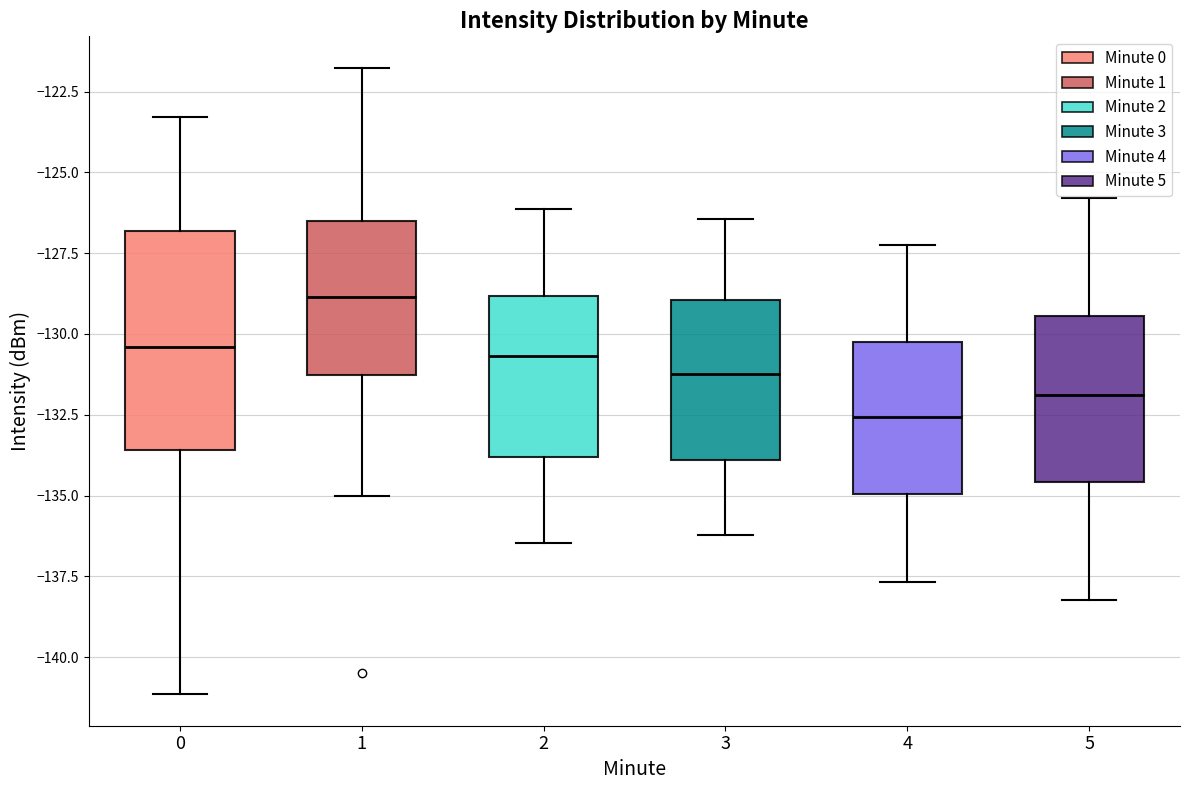

Which box's median line is the lowest?

4